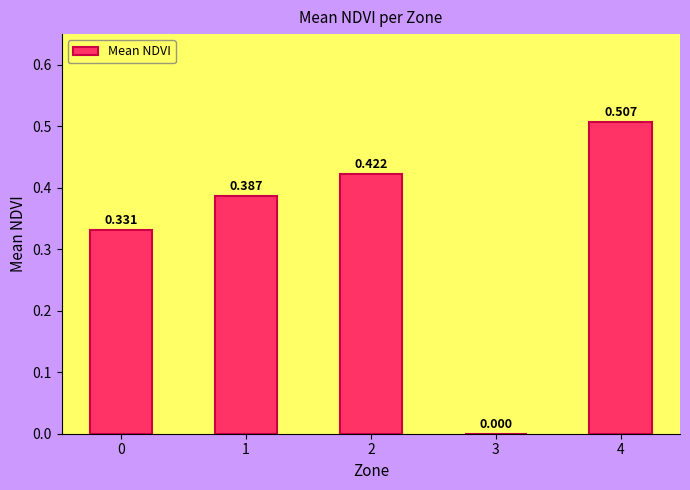

How many data points does each series have?

5